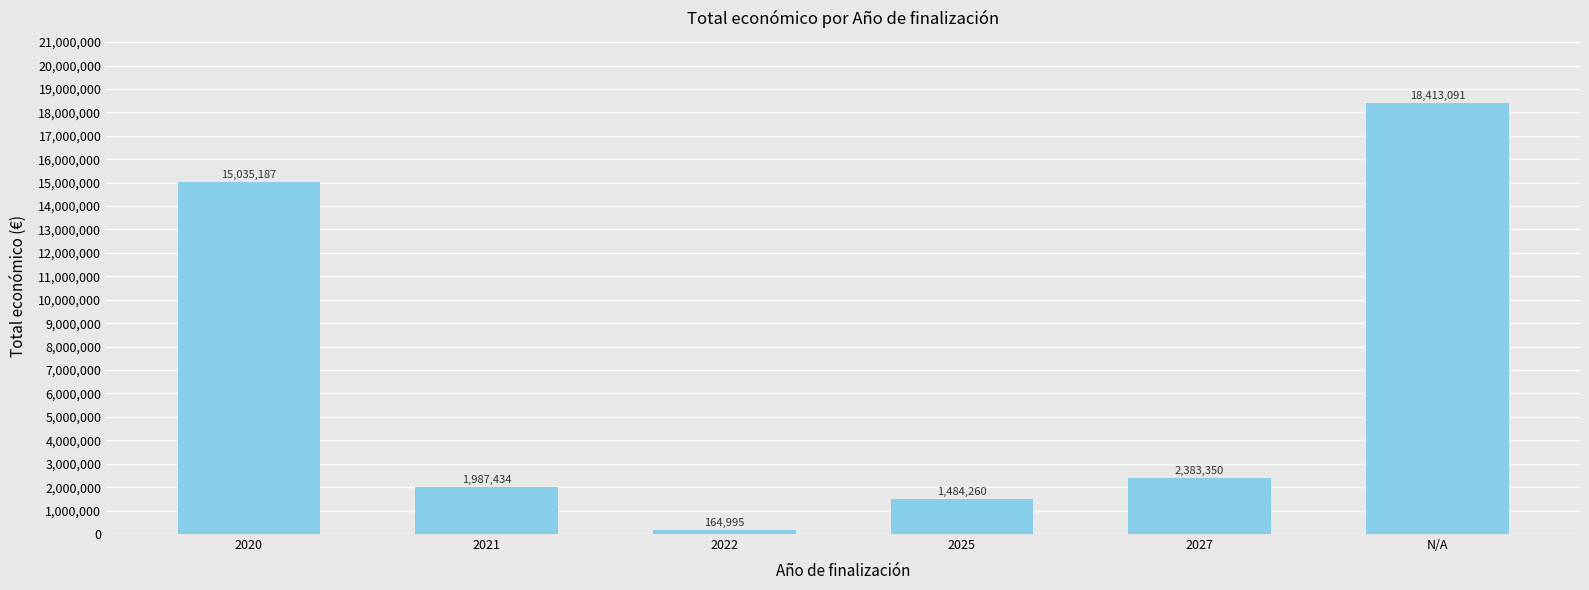

What is the sum of all values?

39468317